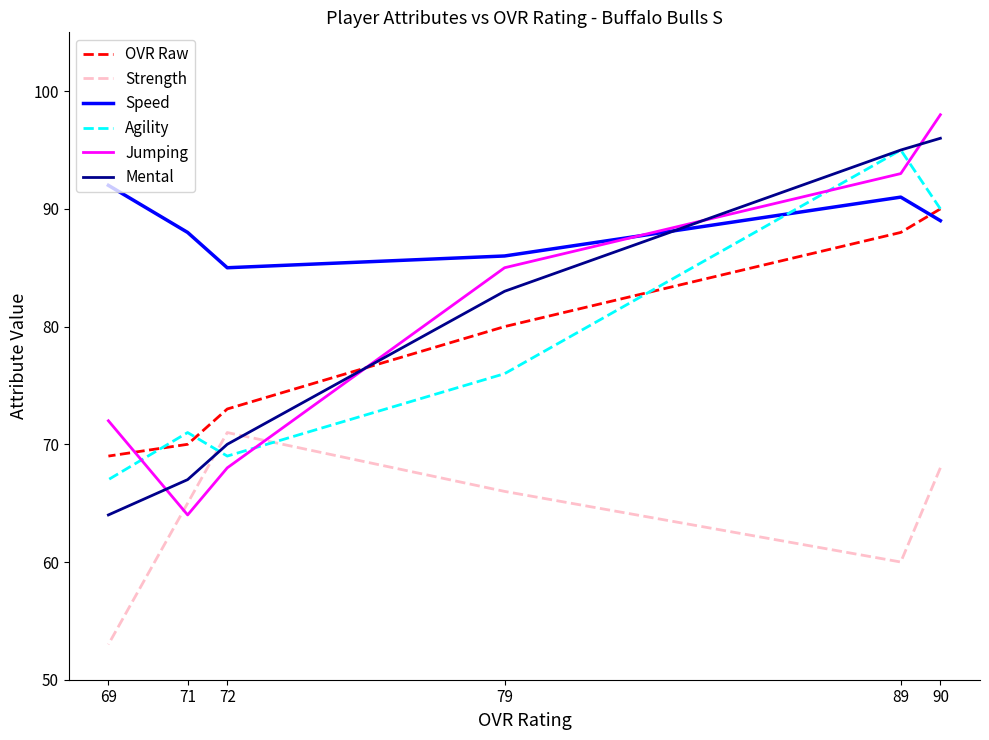

What is the minimum value for Strength?

53